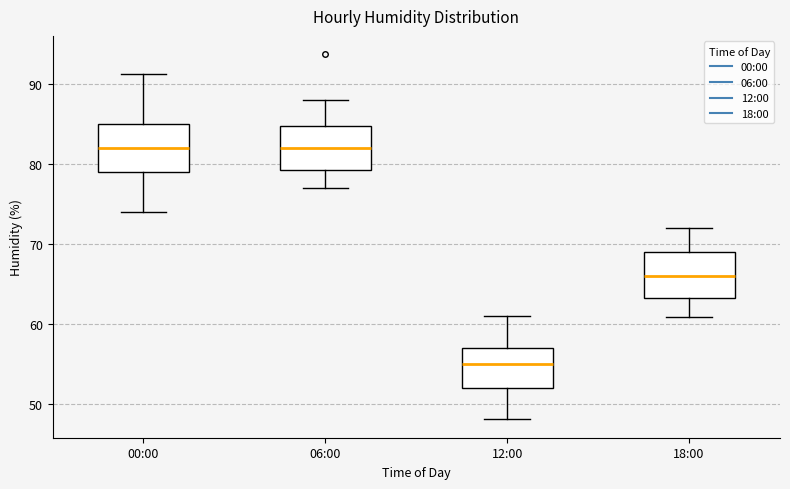

Reading left to right, read every box against the y-axis: the position of its median line, the range the box covers, and the ends of its whiskers. The values are not printed on the chart, so give them approximately, as read against the axis.

00:00: median 82, box 79 to 85, whiskers 74 to 91
06:00: median 82, box 79 to 85, whiskers 77 to 88
12:00: median 55, box 52 to 57, whiskers 48 to 61
18:00: median 66, box 63 to 69, whiskers 61 to 72